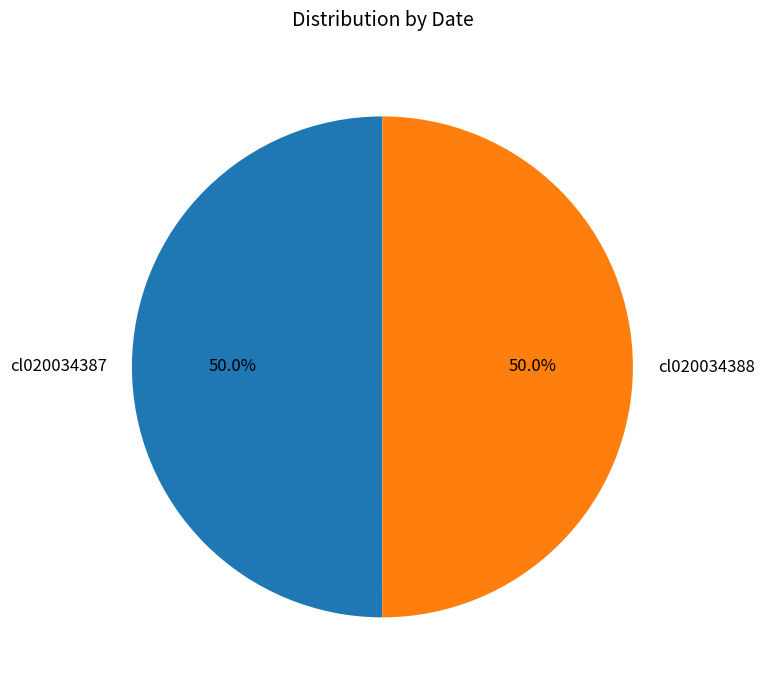

True or false: cl020034388 accounts for 50% of the total.

True